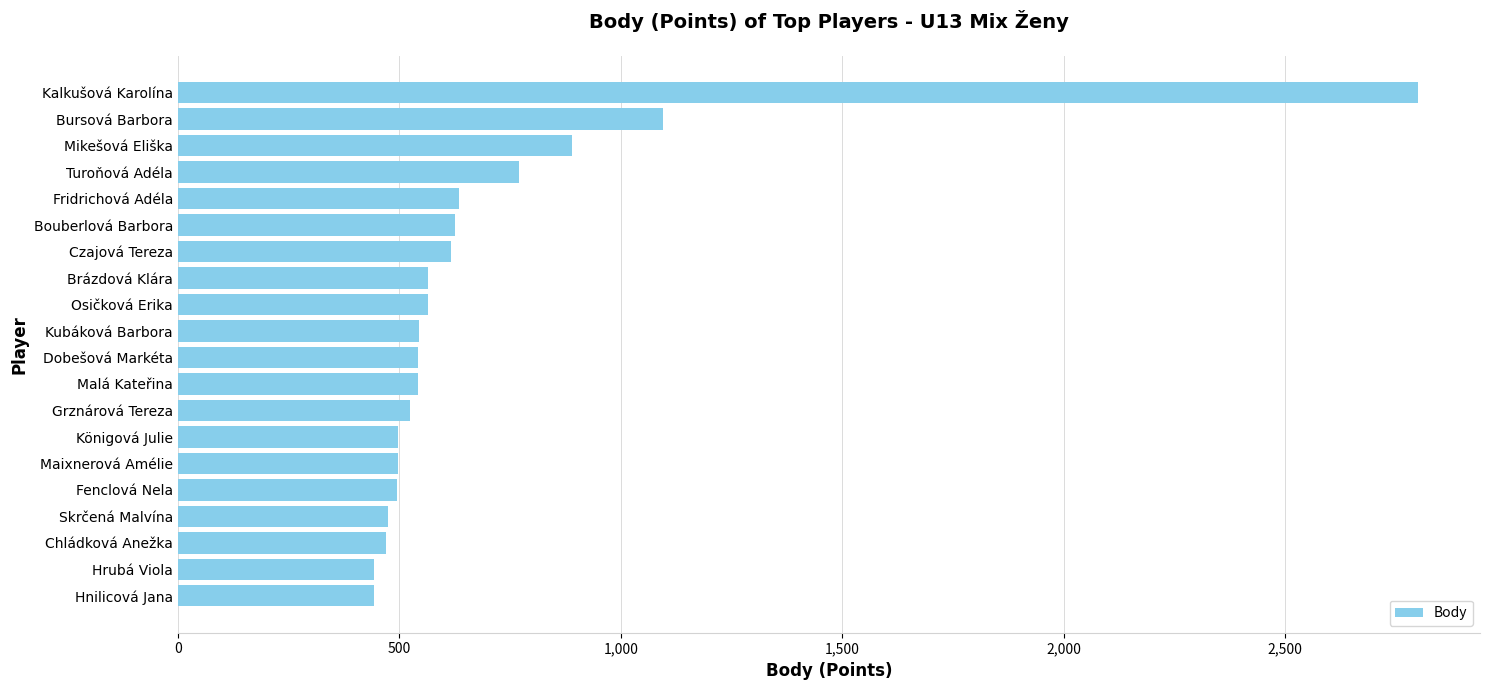

The chart shows a value of 1091 at Fridrichová Adéla. True or false?

False